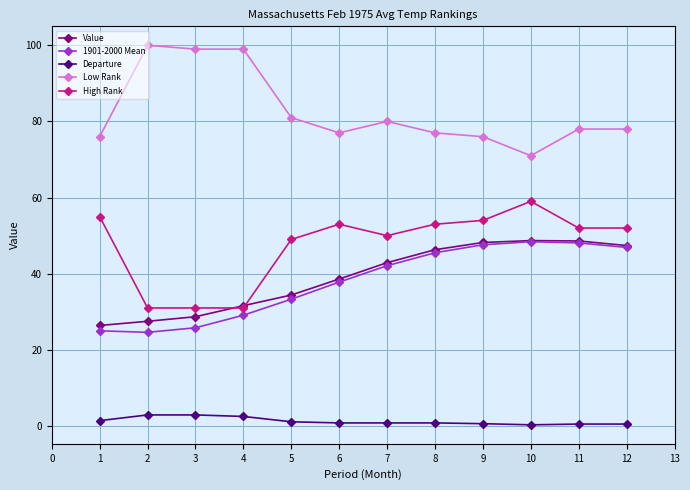

Count the number of categories in the chart.

12